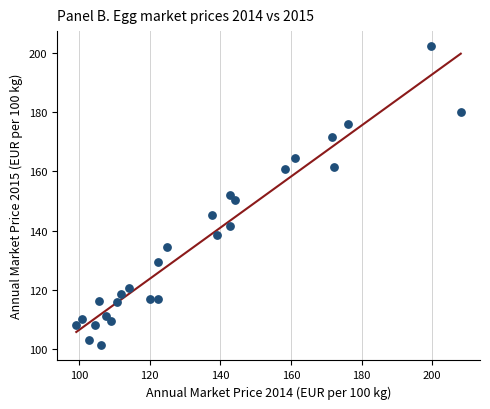

What is the range of Y values (max minus min)?

101.4